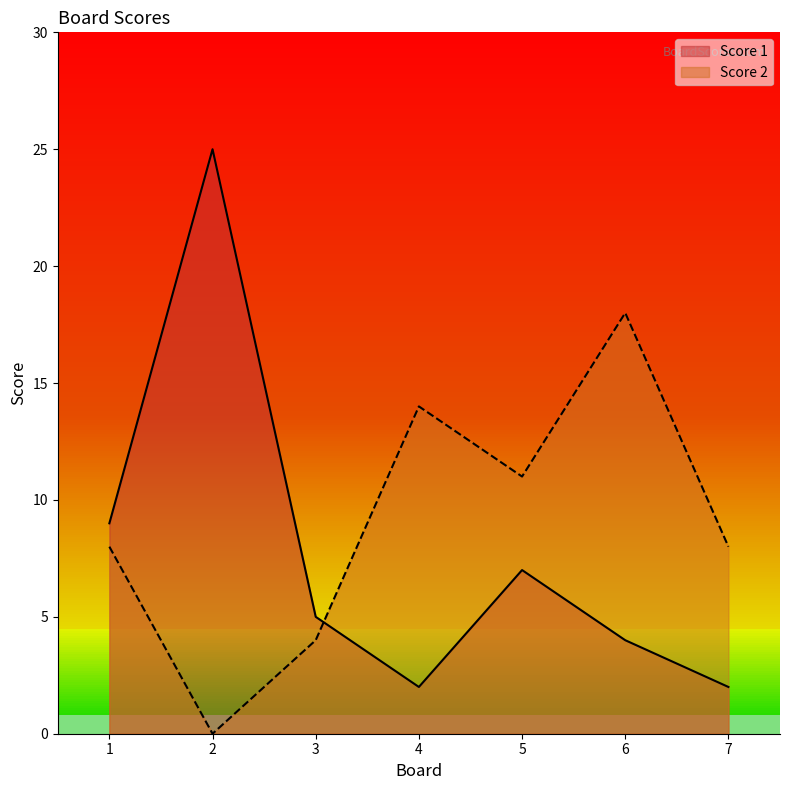

Reading left to right, list all the values displayed in this chart.

Score 1: 1=9	2=25	3=5	4=2	5=7	6=4	7=2
Score 2: 1=8	2=0	3=4	4=14	5=11	6=18	7=8